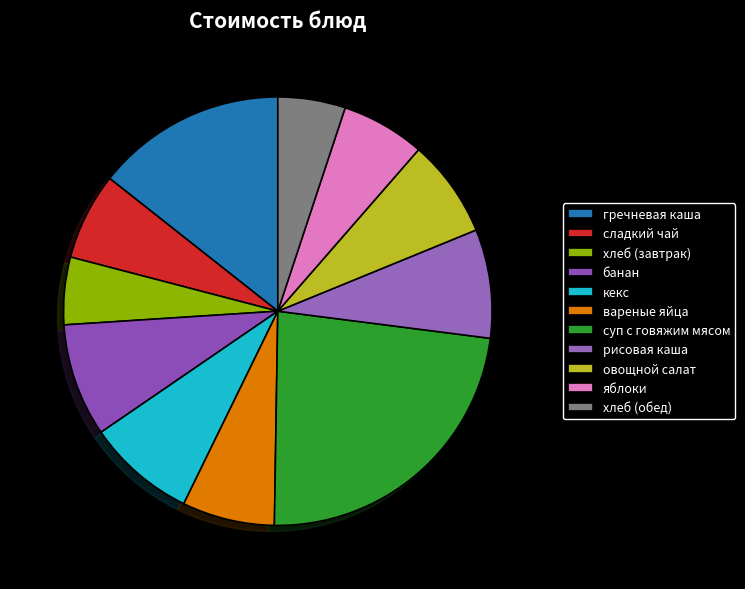

To the nearest percent, what is the average slice percentage?

9%